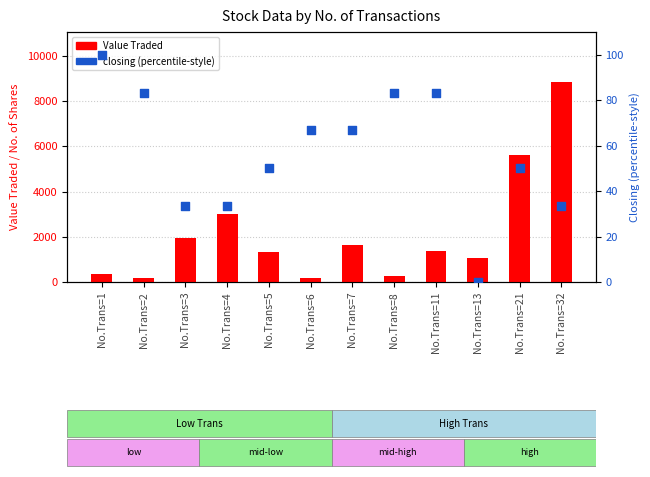

Is the value of Value Traded at No.Trans=7 greater than the value of closing (normalized %) at No.Trans=2?

Yes